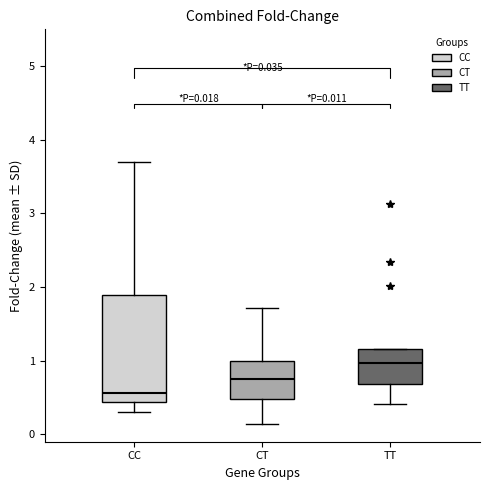

Which box is the tallest, from its lower edge to its upper edge?

CC